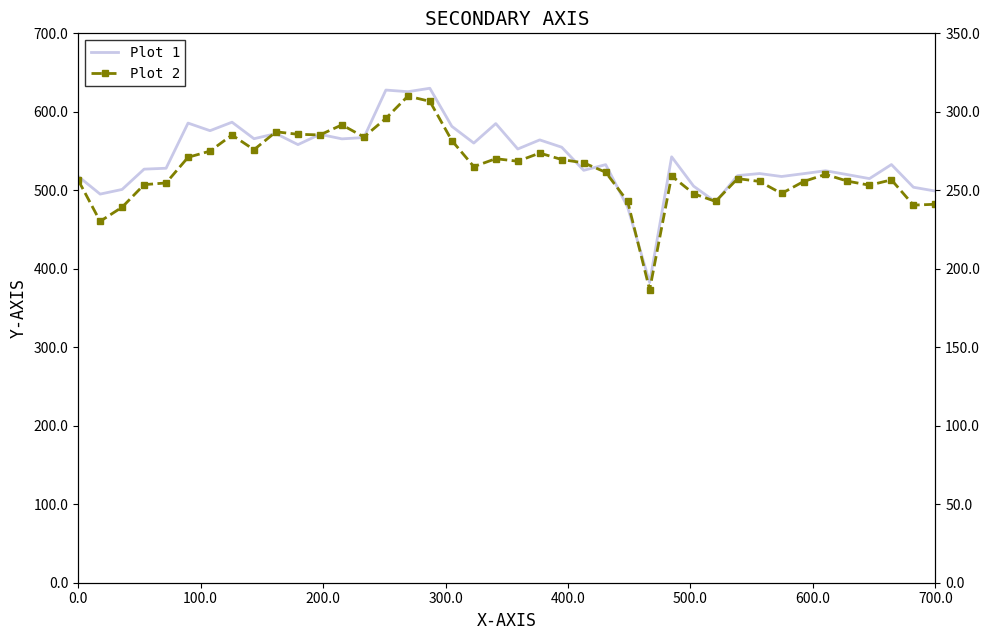

True or false: Plot 2 and Plot 1 intersect in this chart.

False